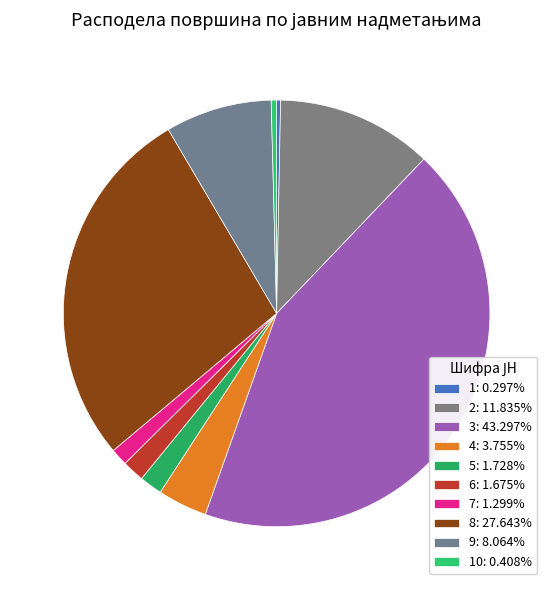

Which category has the biggest portion of the pie?

3